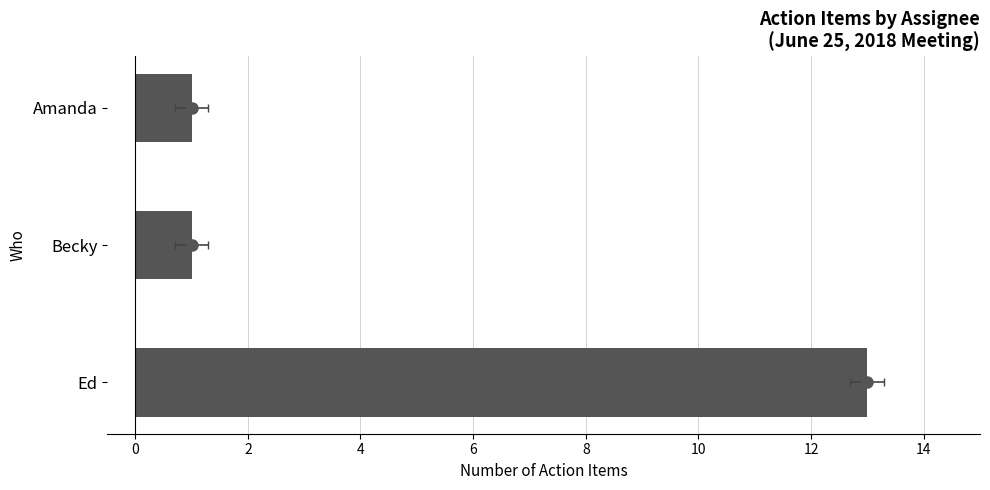

What is the minimum value shown in the chart?

1